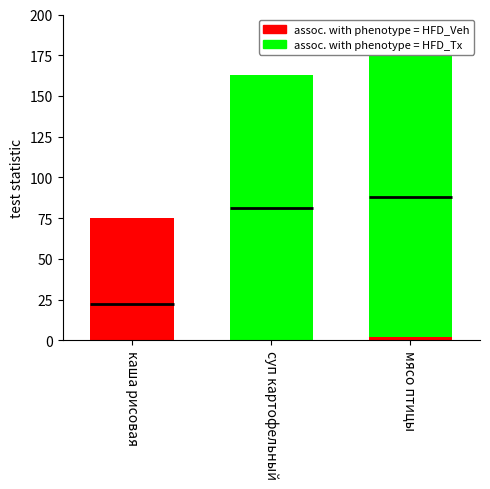

At which label is assoc. with phenotype = HFD_Veh closest to 37?

мясо птицы